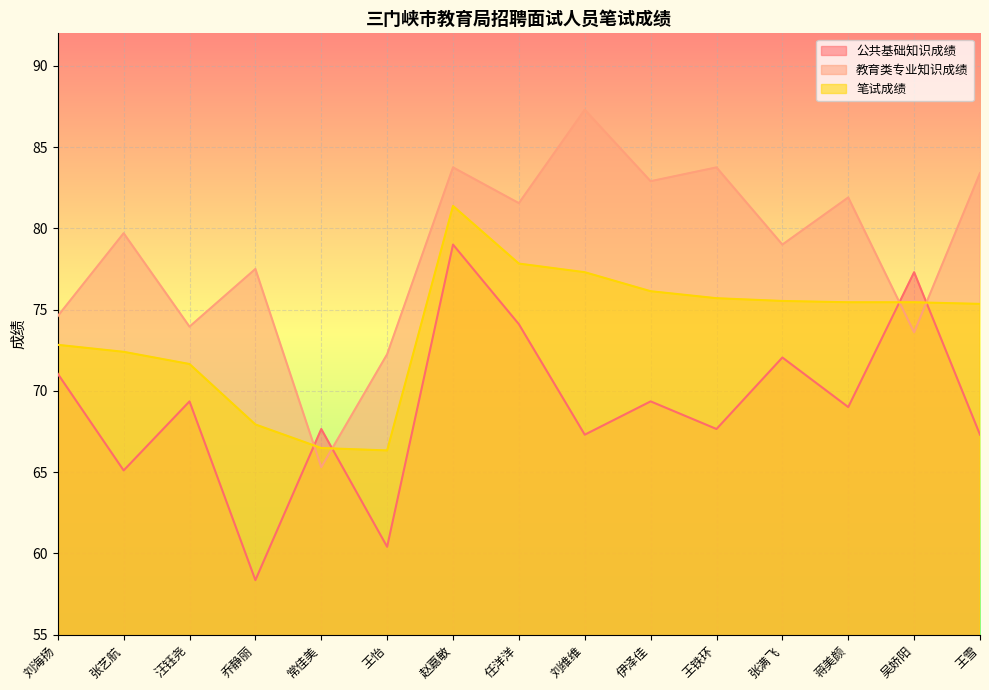

Reading right to left, what are all the values shown in this chart?

公共基础知识成绩: 67.3	77.3	69.0	72.0	67.7	69.3	67.3	74.1	79.0	60.4	67.7	58.4	69.3	65.1	71.0
教育类专业知识成绩: 83.4	73.6	81.9	79.0	83.8	82.9	87.3	81.5	83.8	72.2	65.3	77.5	74.0	79.7	74.6
笔试成绩: 75.3	75.5	75.5	75.5	75.7	76.1	77.3	77.8	81.4	66.3	66.5	67.9	71.7	72.4	72.8